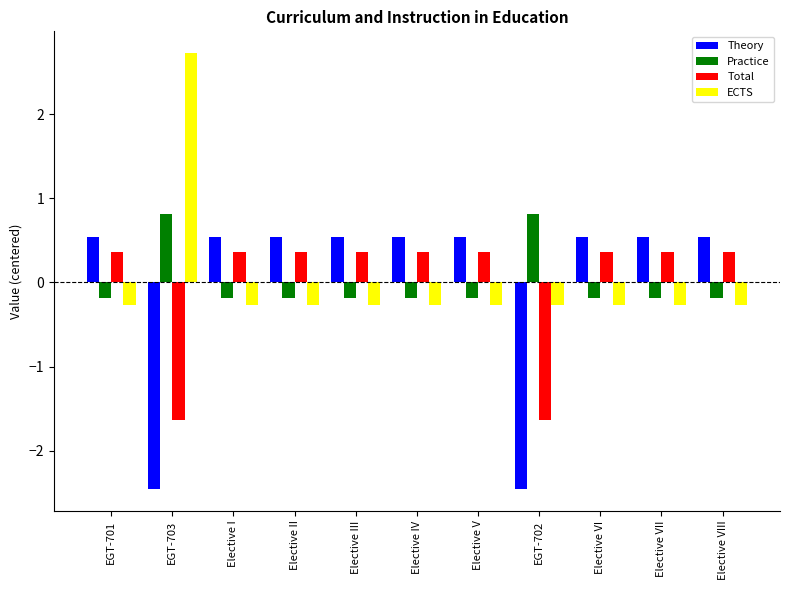

Does the chart contain any negative values?

Yes